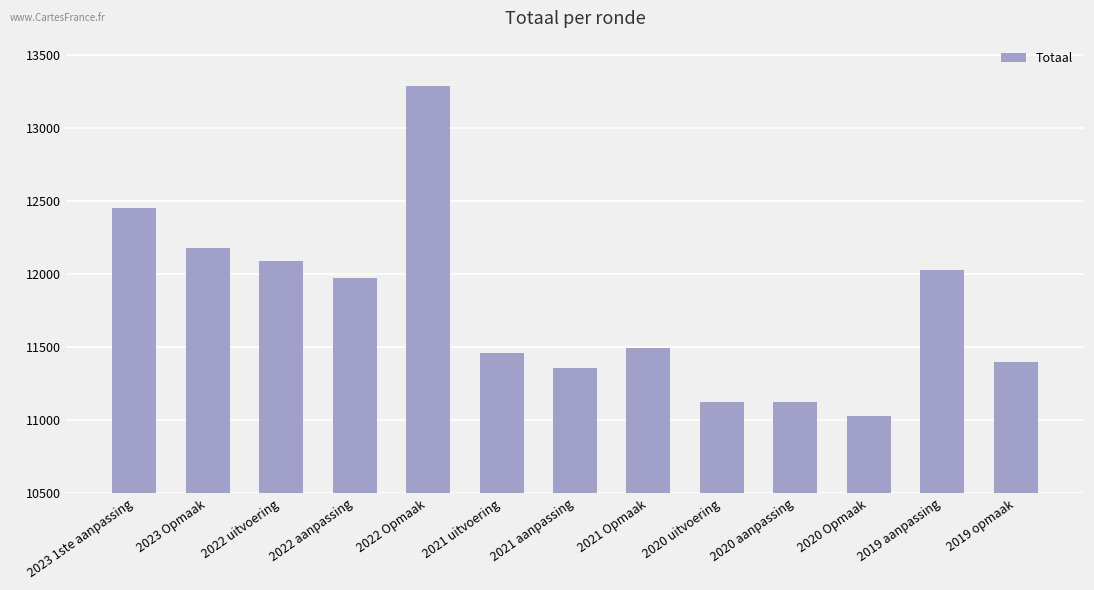

What is the label of the 5th bar from the right?

2020 uitvoering